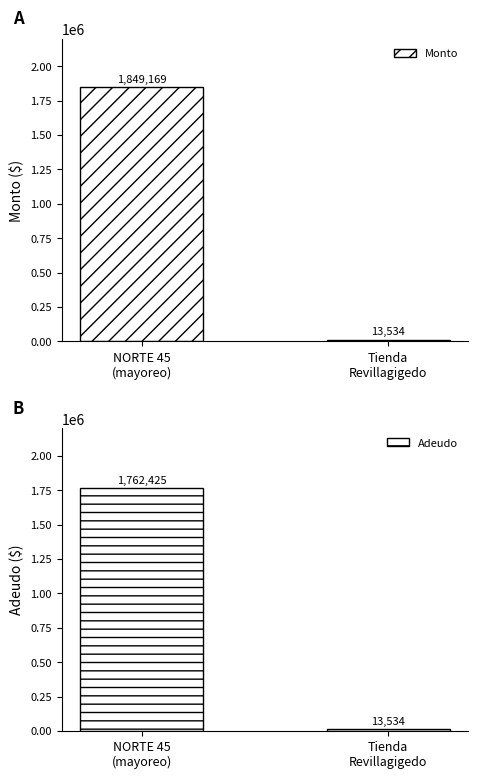

What are all the series names shown in the legend?

Monto, Adeudo